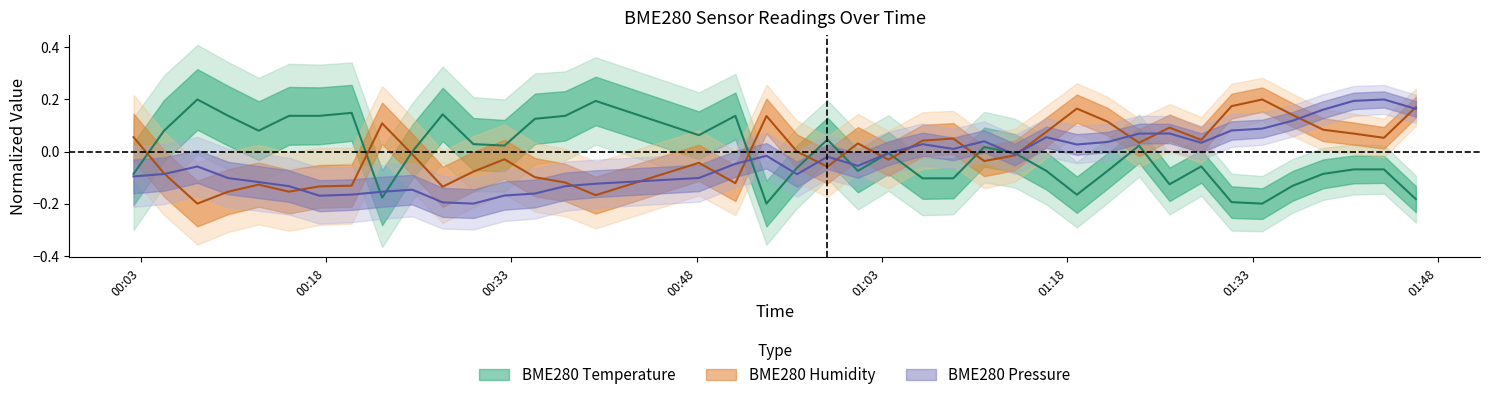

True or false: BME280_temperature and BME280_pressure_norm intersect in this chart.

True